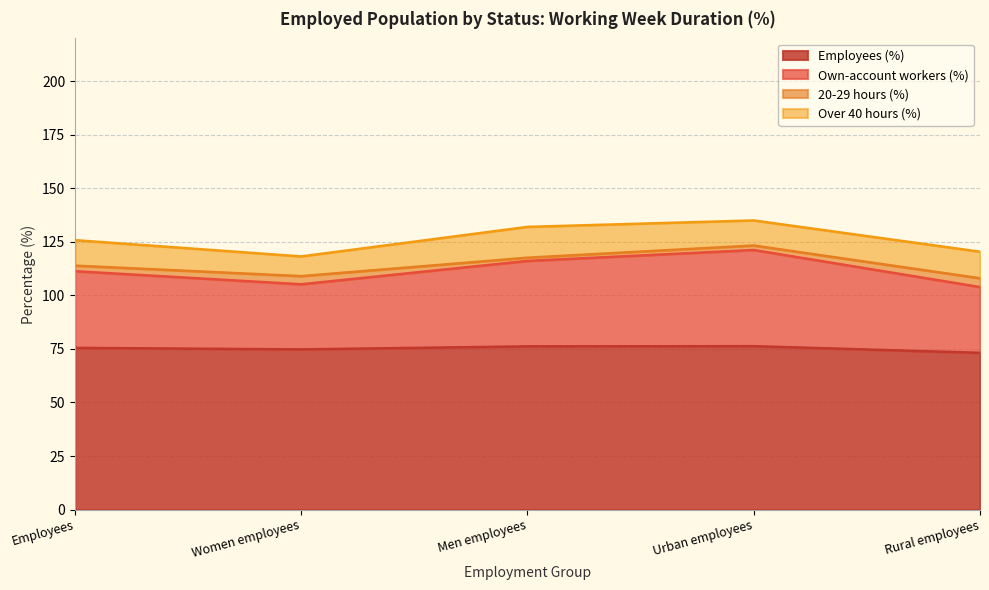

True or false: Own-account workers (%) and Employees (%) intersect in this chart.

False